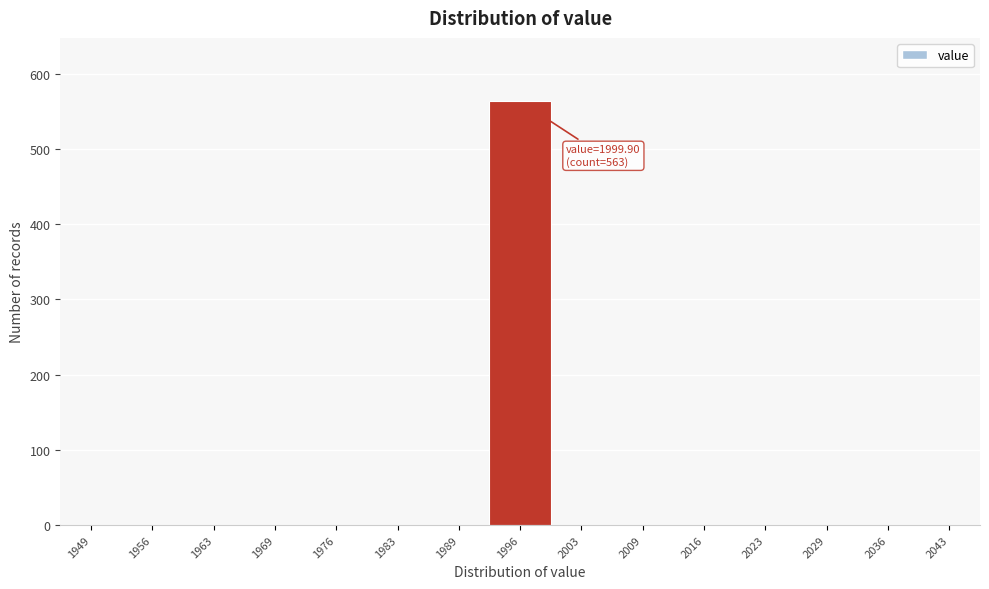

Reading left to right, what are all the values shown in this chart?

1949=0	1956=0	1963=0	1969=0	1976=0	1983=0	1989=0	1996=563	2003=0	2009=0	2016=0	2023=0	2029=0	2036=0	2043=0